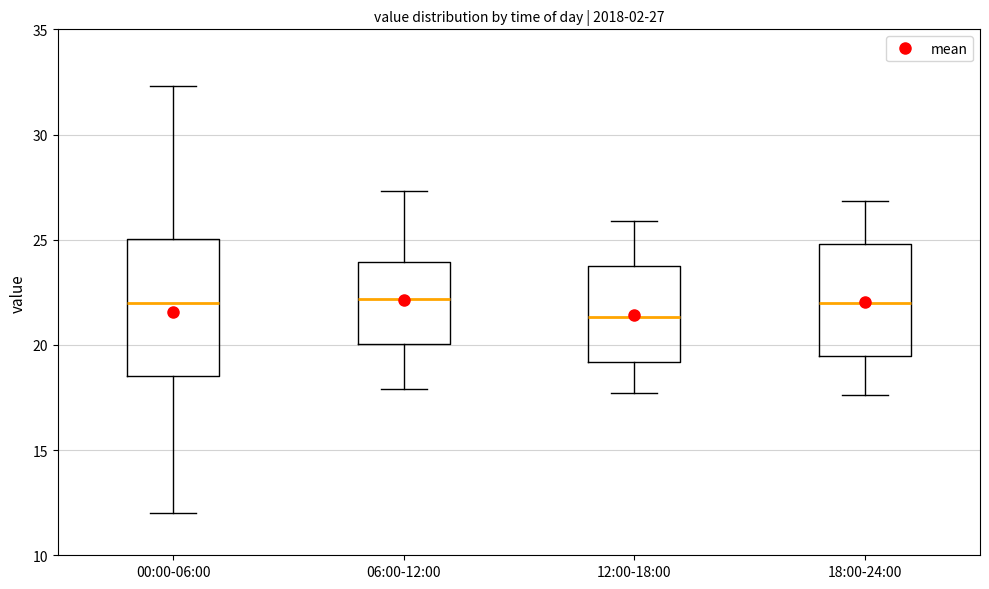

Comparing the boxes themselves (not the whiskers), which one is the tallest?

00:00-06:00